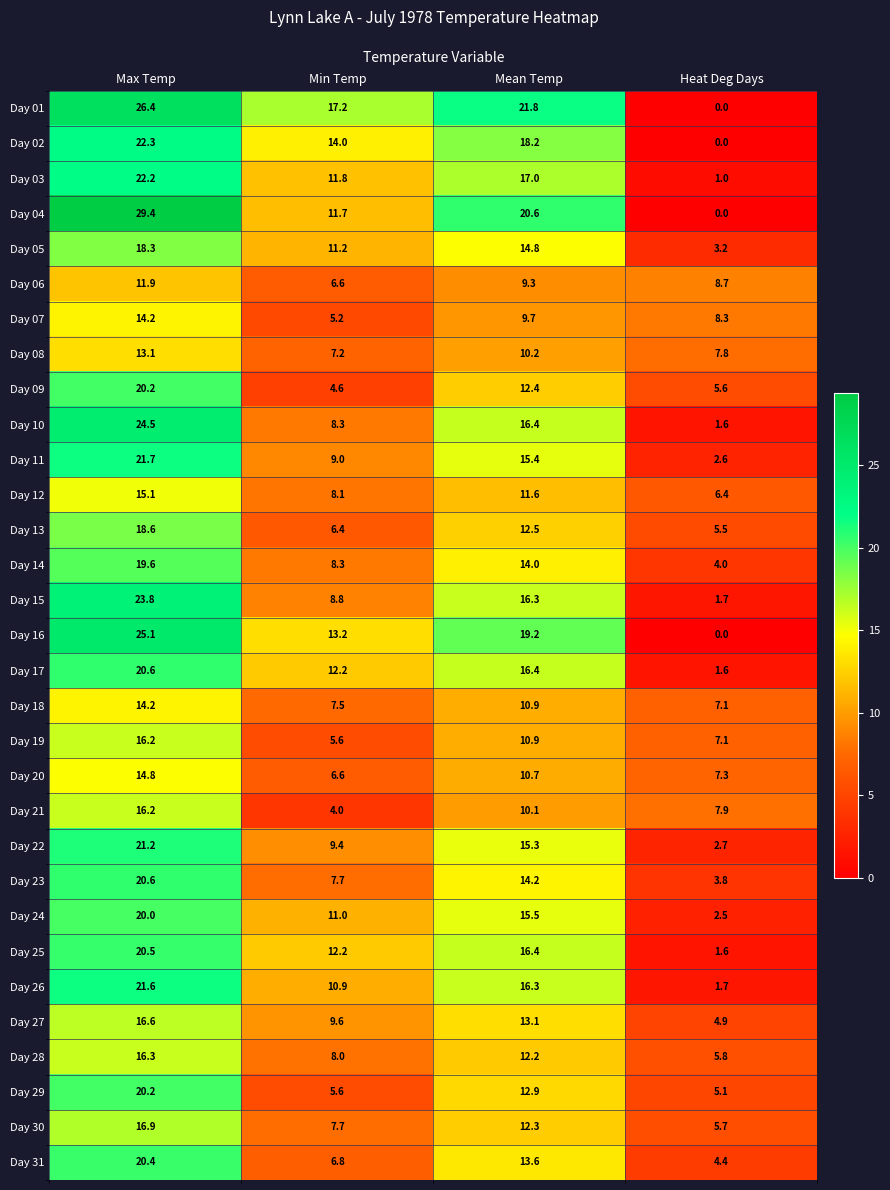

What is the maximum value for Day 16?

25.1